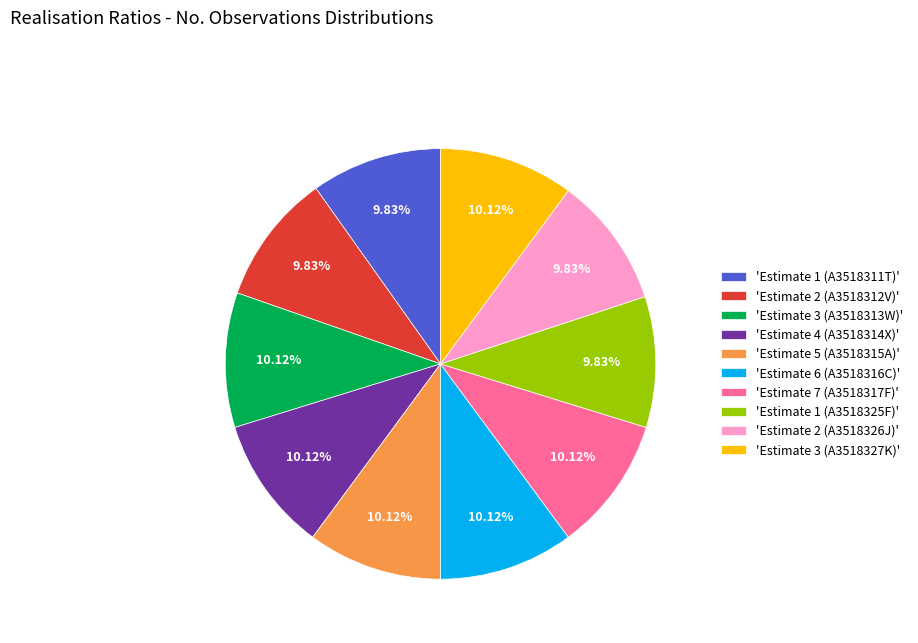

How many segments does this pie chart have?

10